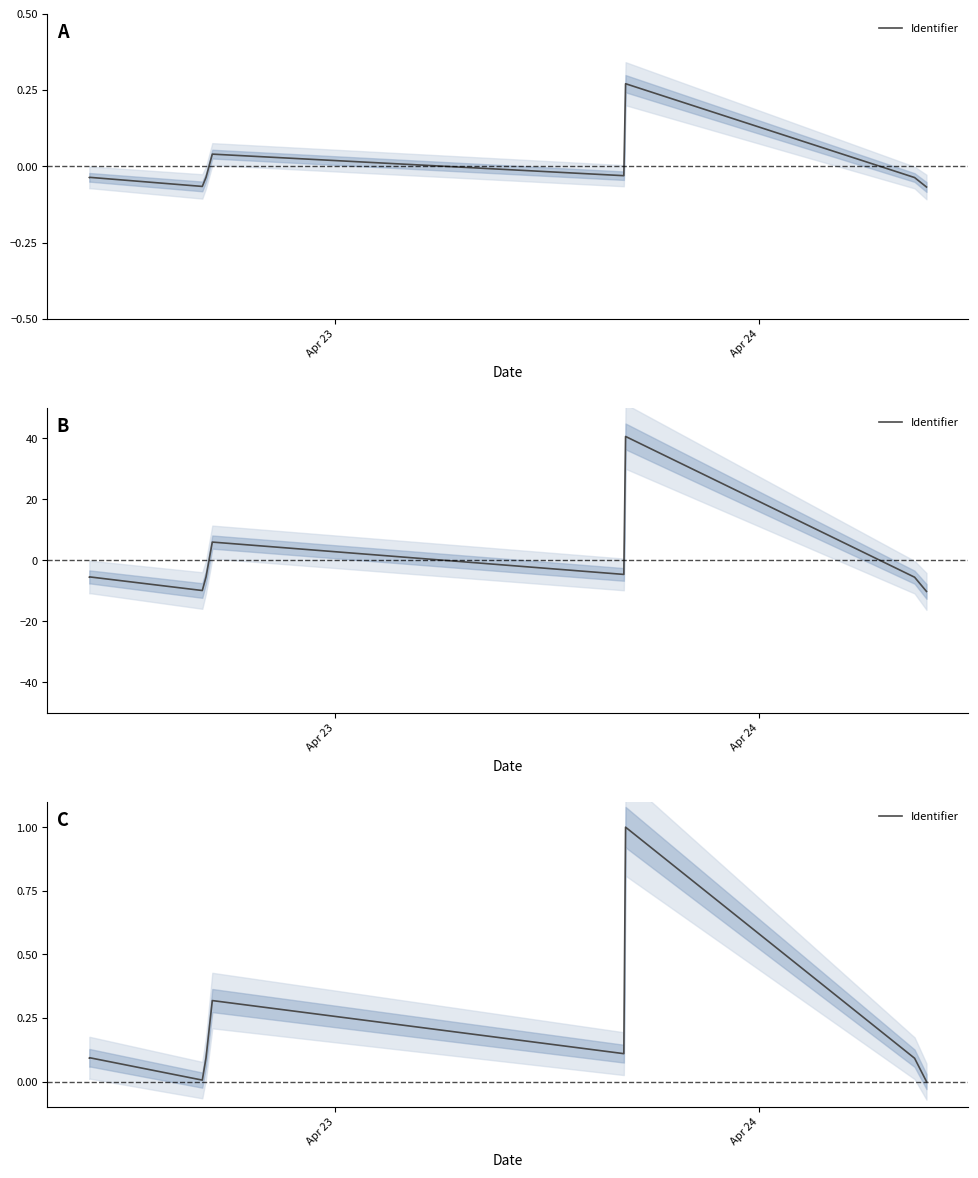

How many interior local valleys (lower than both neighbors) does the data have?

2